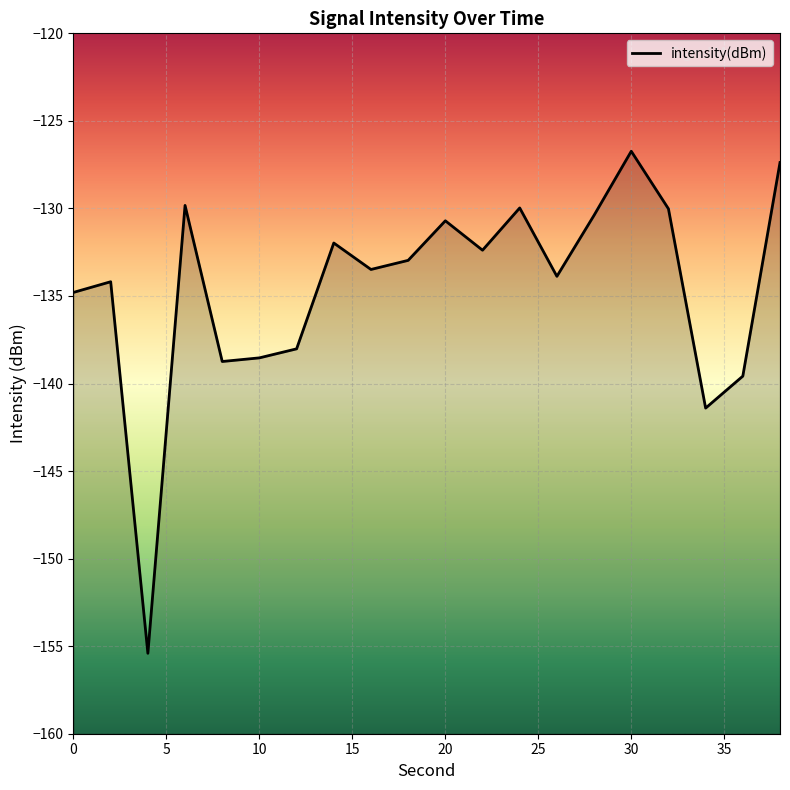

How many lines are shown in the chart?

1